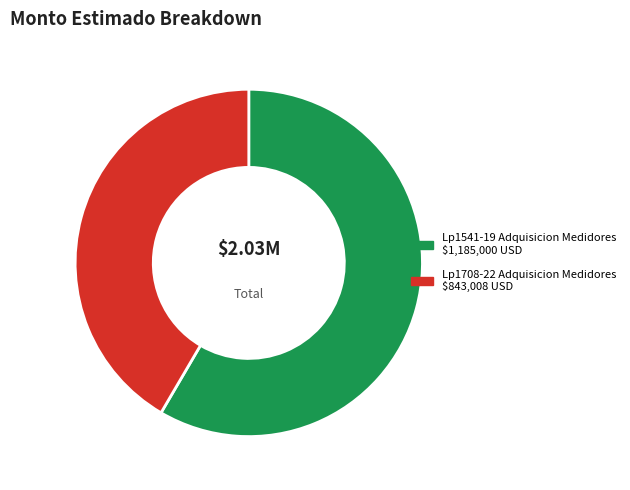

Which has a higher value, Lp1708-22 Adquisicion Medidores or Lp1541-19 Adquisicion Medidores?

Lp1541-19 Adquisicion Medidores